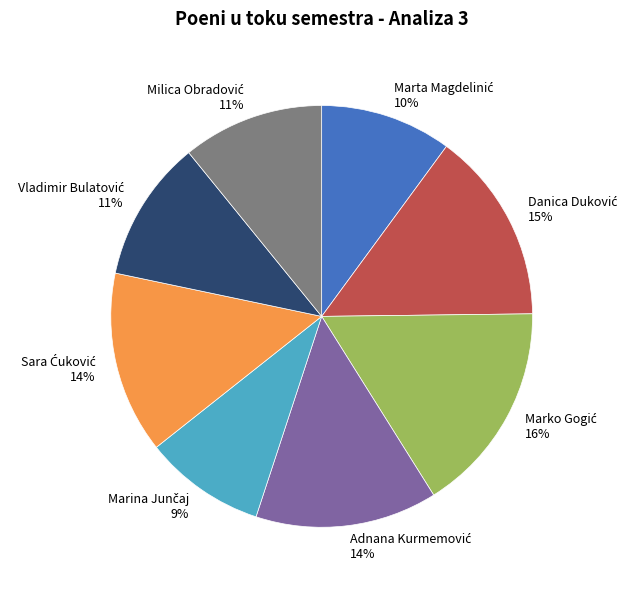

How many segments does this pie chart have?

8